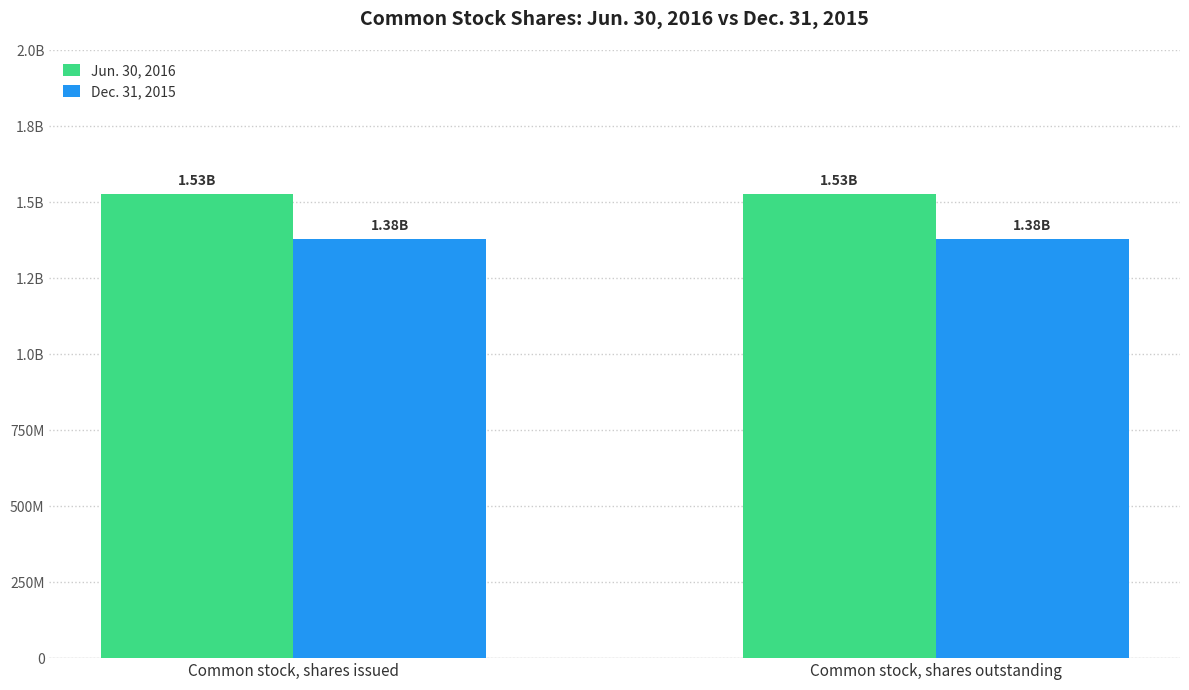

At how many categories does at least one series exceed 1417269447?

2